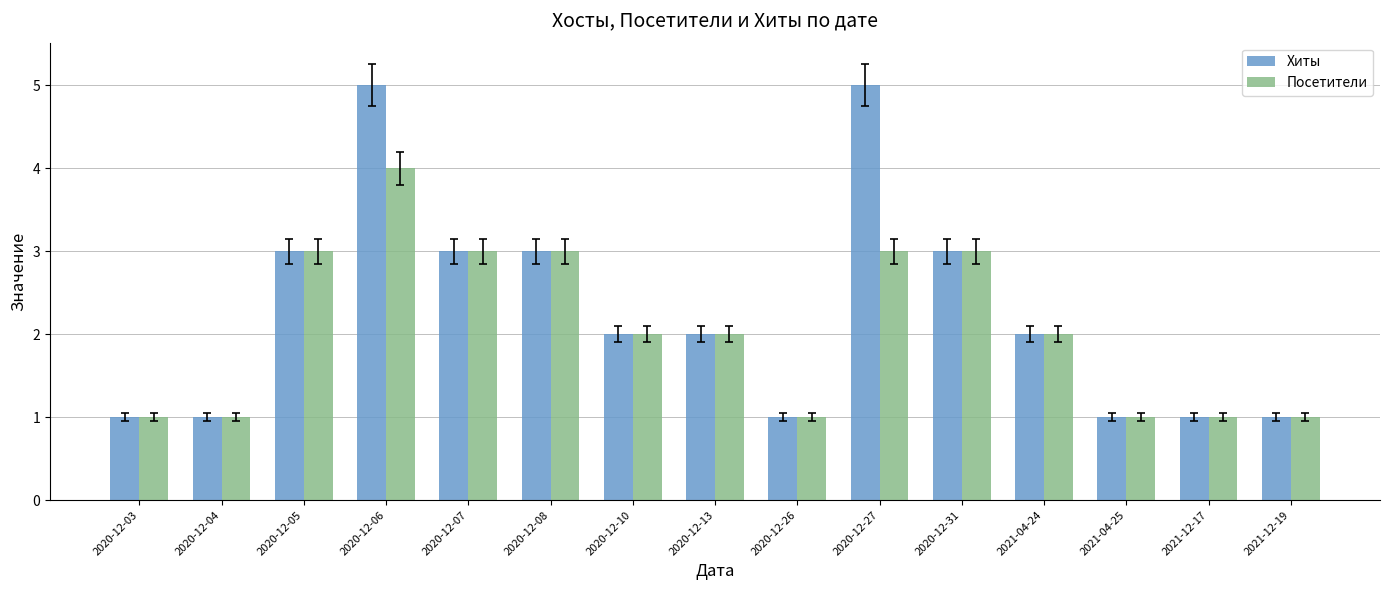

How many distinct data groups are displayed?

2